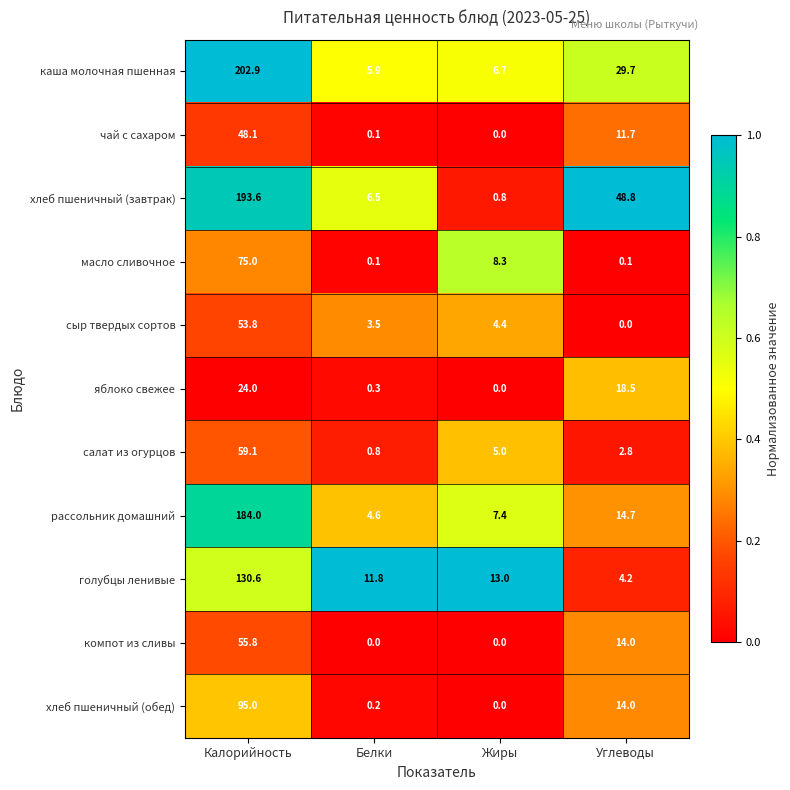

True or false: хлеб пшеничный (обед) has a value of 0.0 at Жиры.

True